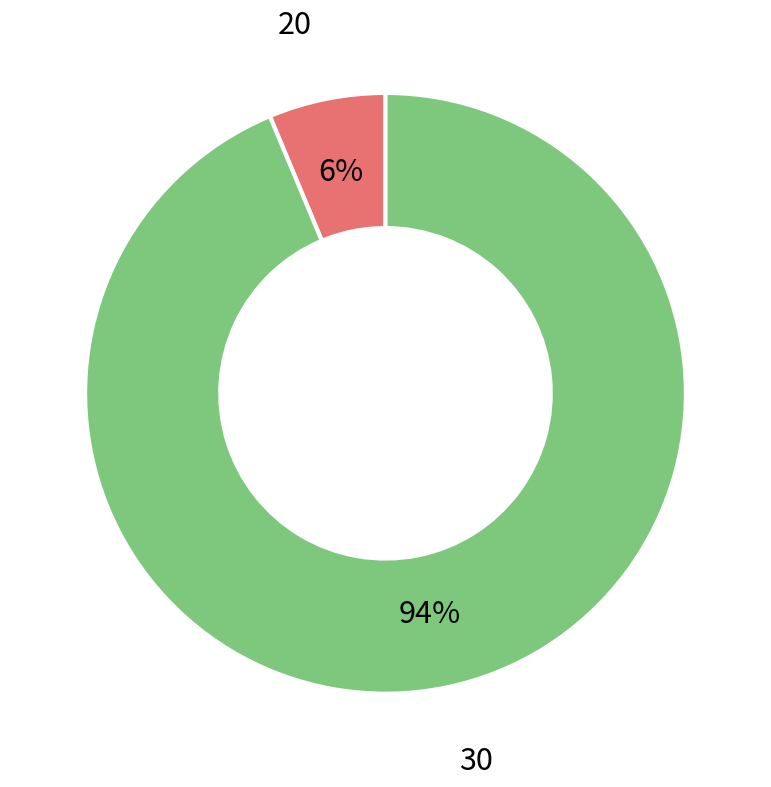

Does any single category account for the majority?

Yes